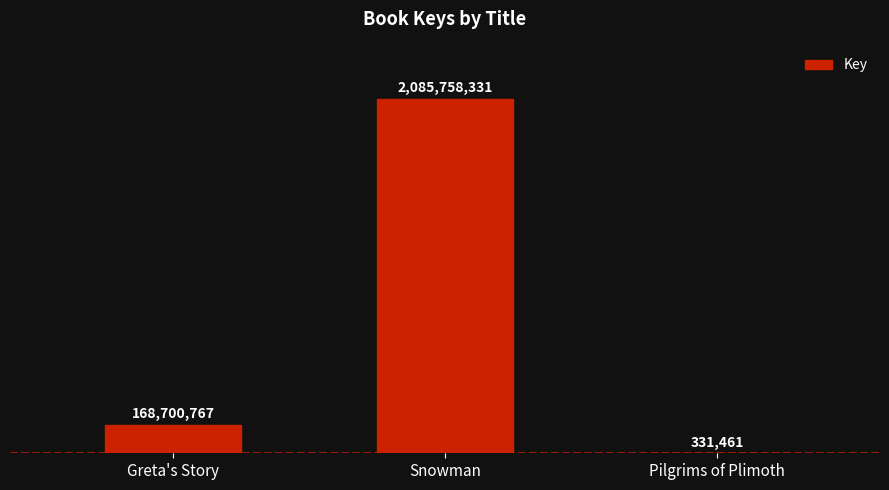

Which label corresponds to the smallest value in the chart?

Pilgrims of Plimoth